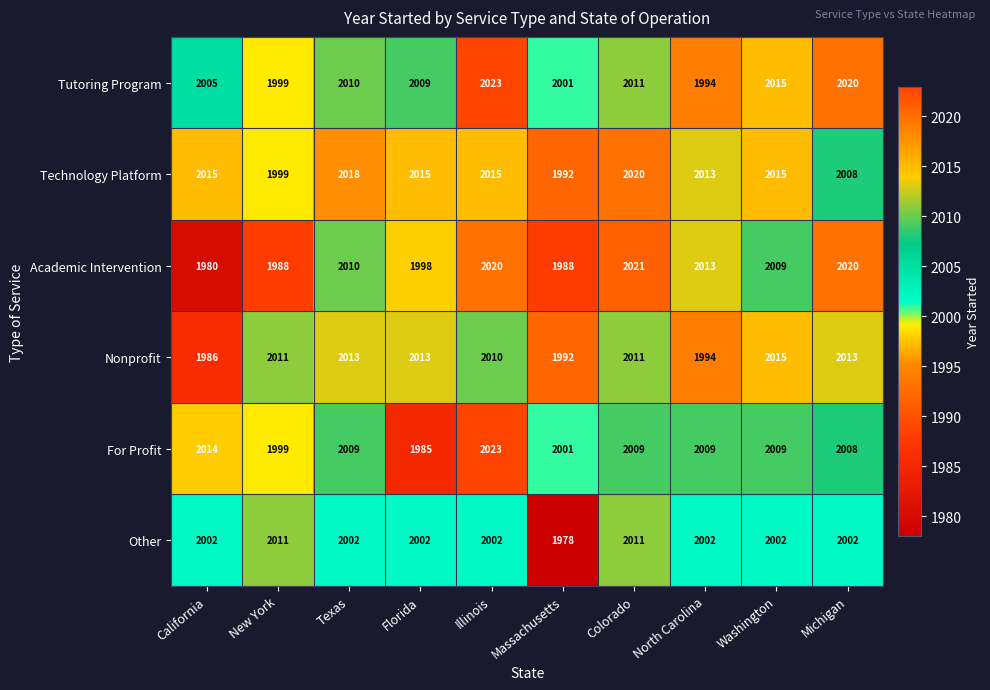

What is the average value of the Academic Intervention series?

2005